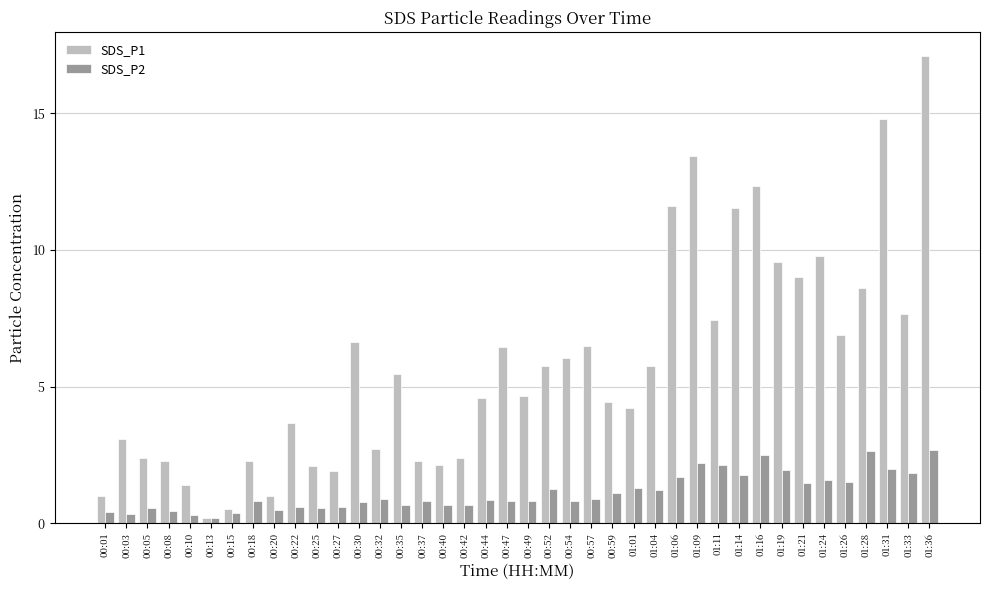

How many bars are there in total?

80